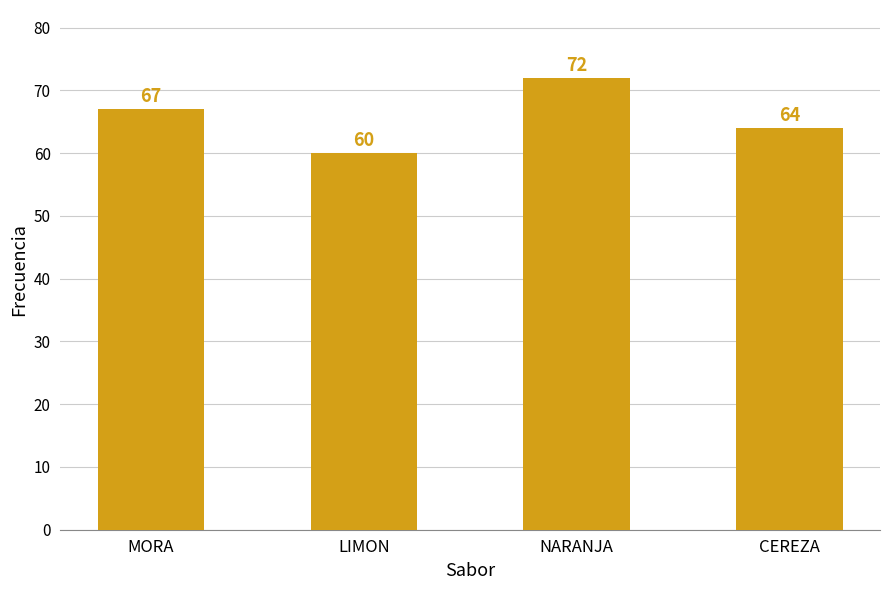

What value does the data have at CEREZA, to the nearest 10?

60